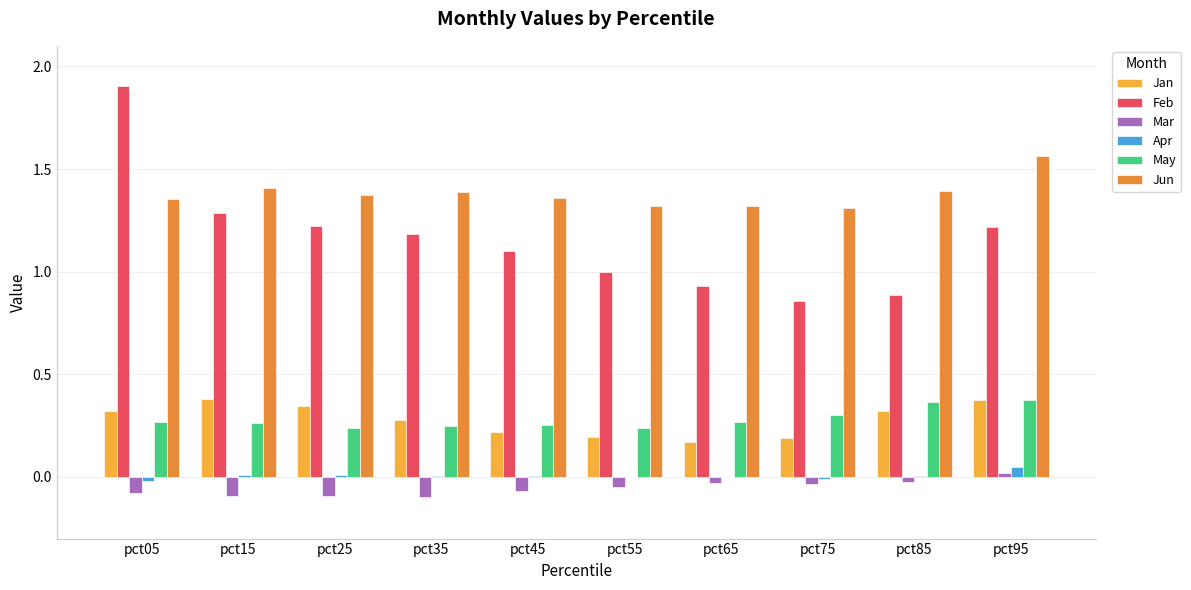

Which series has the largest total across all categories?

Jun